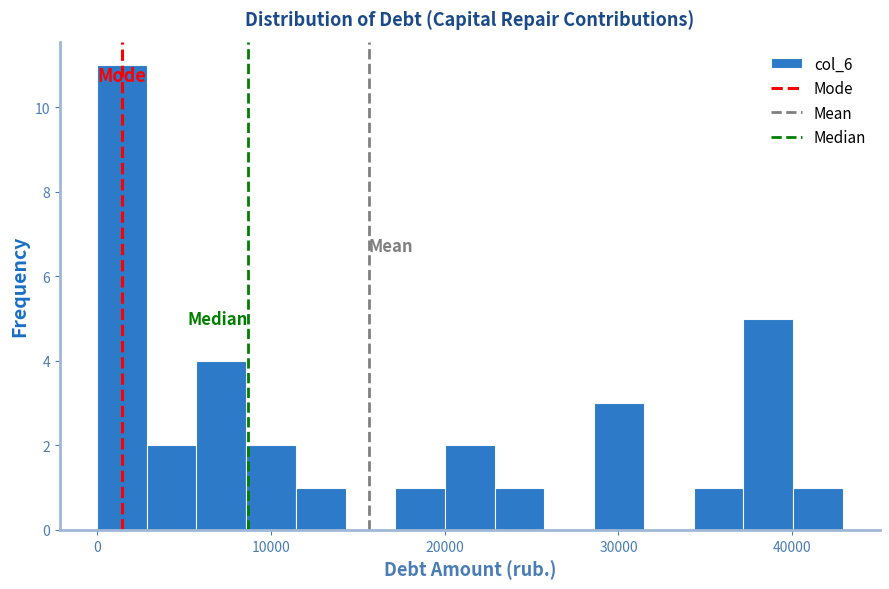

Around what value on the x-axis is the tallest bar? Give the approximate position of its centre, as read against the axis.

1000